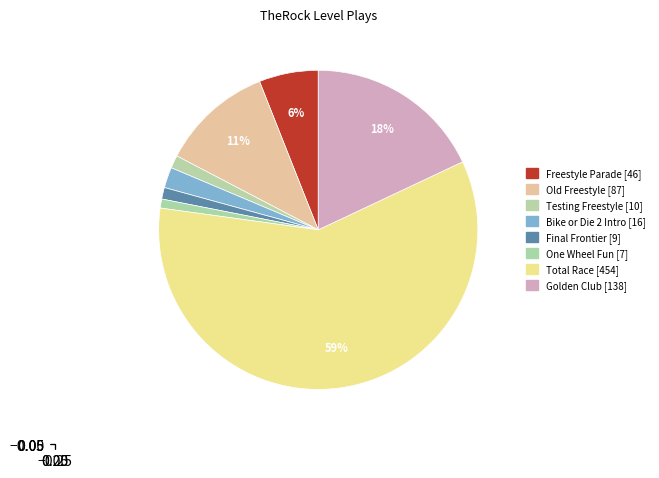

How many segments does this pie chart have?

8